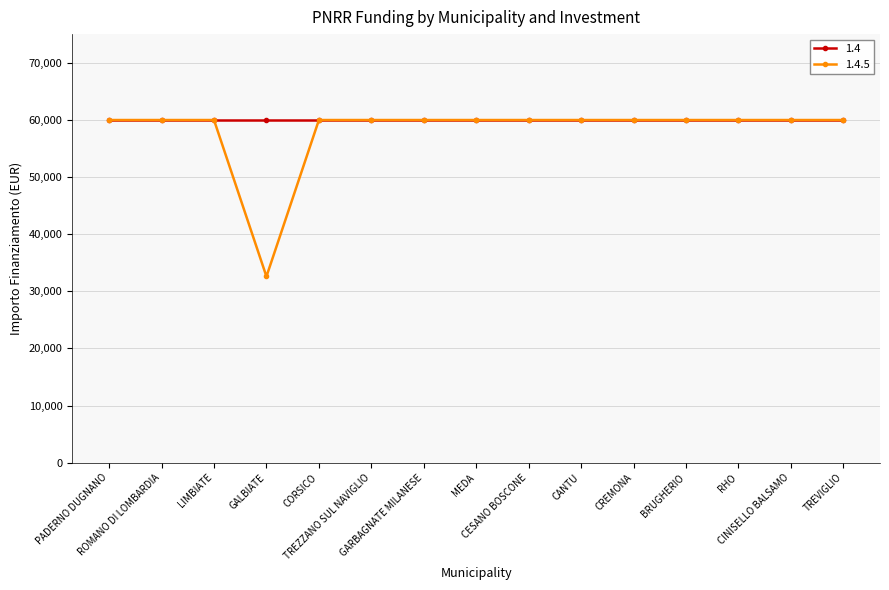

What is the value of the 1.4.5 point at the 2nd from the left?

59966